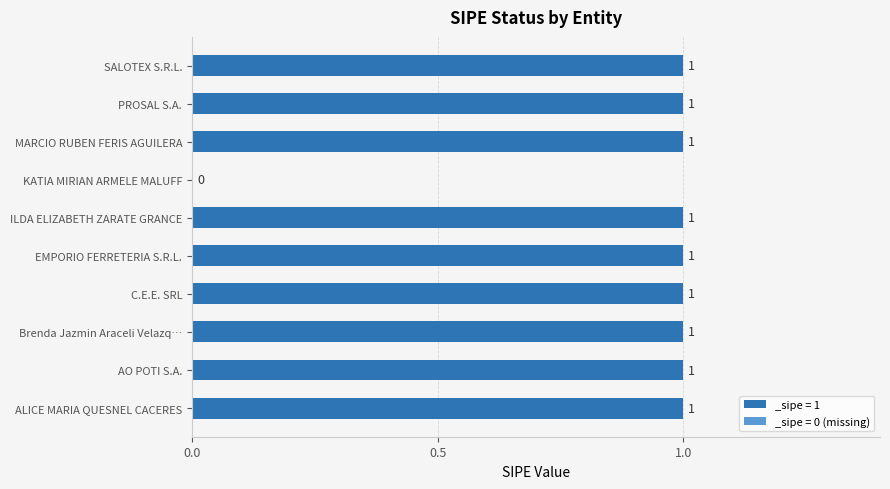

At which label is the value closest to 0?

KATIA MIRIAN ARMELE MALUFF